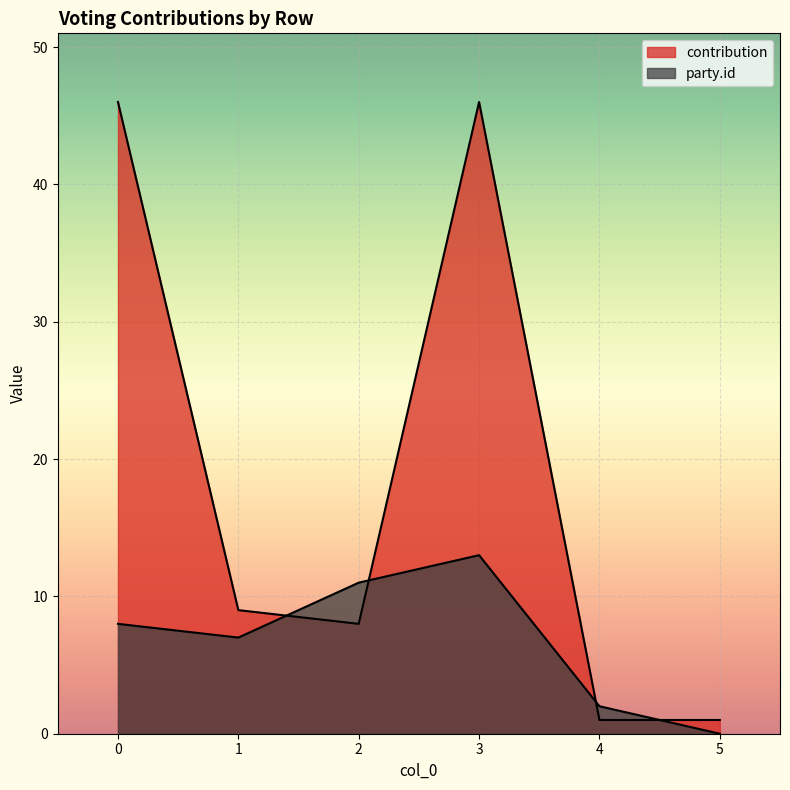

Reading right to left, extract all data points from this chart.

contribution: 5=1	4=1	3=46	2=8	1=9	0=46
party.id: 5=0	4=2	3=13	2=11	1=7	0=8